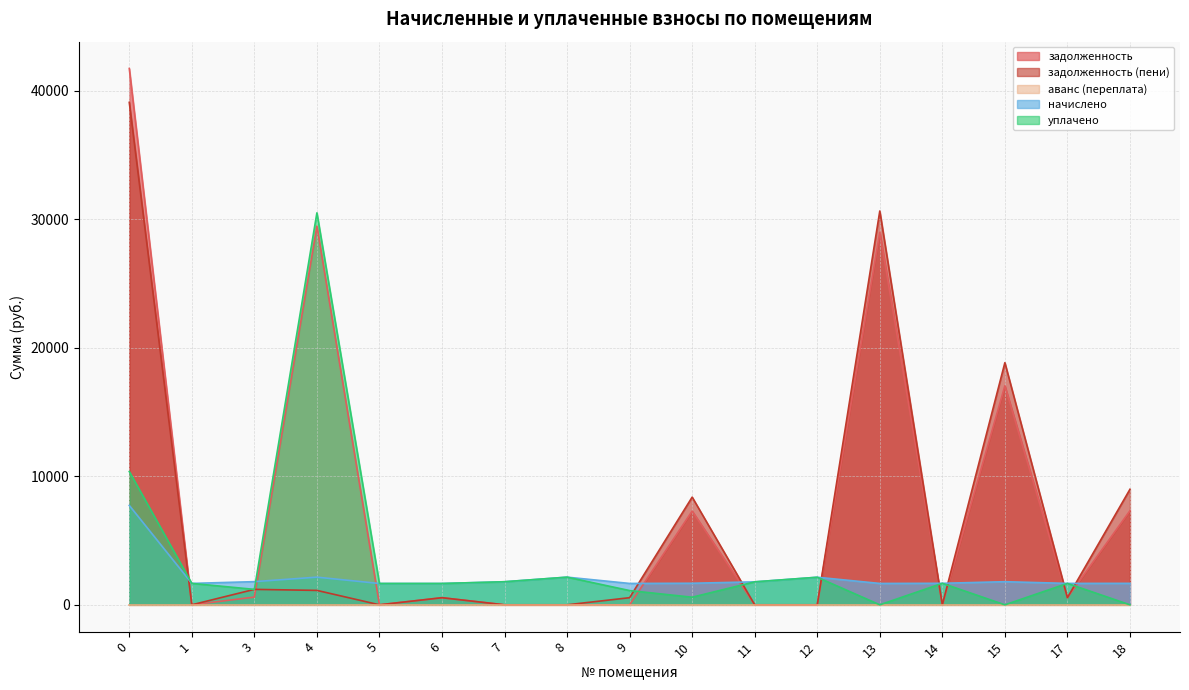

What is the maximum value for задолженность?

41739.8